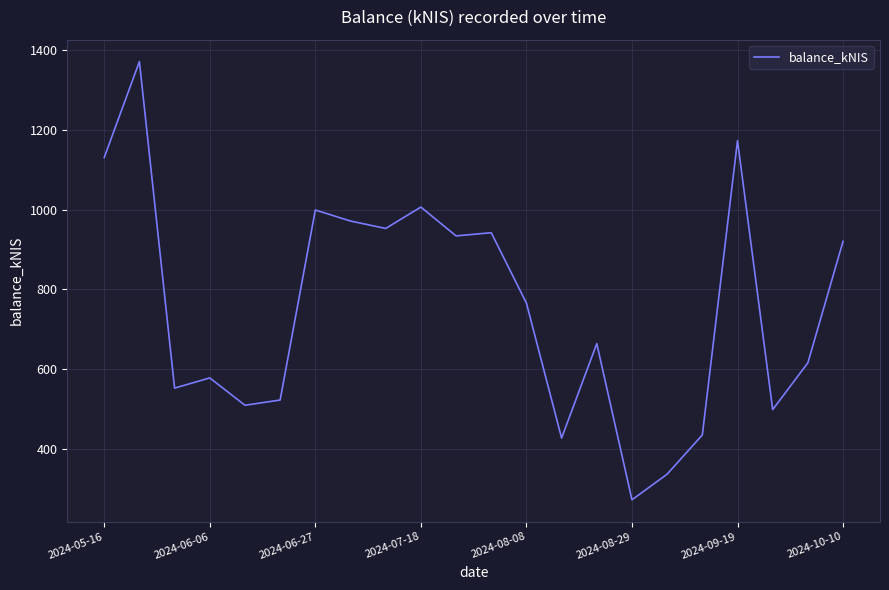

What is the maximum value shown in the chart?

1371.8